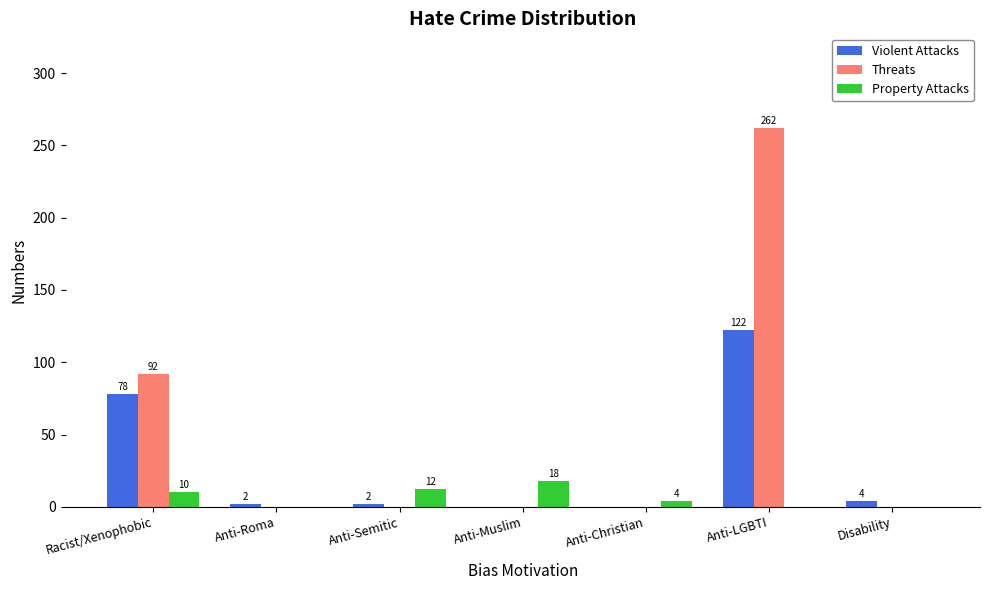

What is the highest value of the Threats series?

262